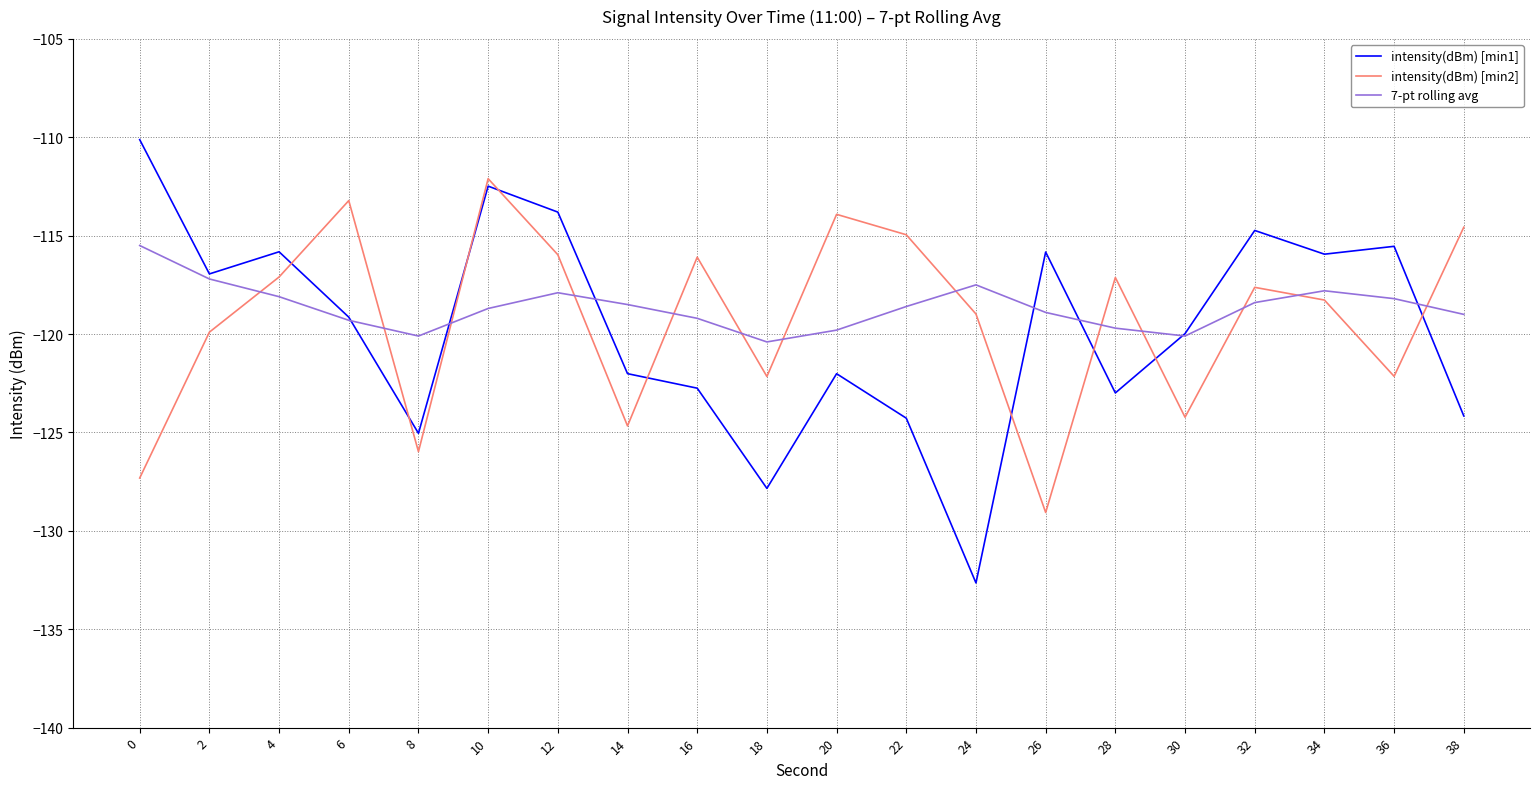

Rank the series at 24 from lowest to highest value.

intensity(dBm) [min1], intensity(dBm) [min2], 7-pt rolling avg